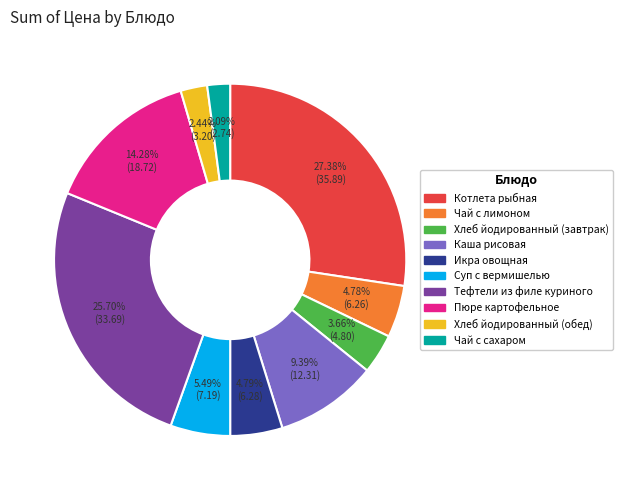

True or false: Икра овощная accounts for 5% of the total.

True